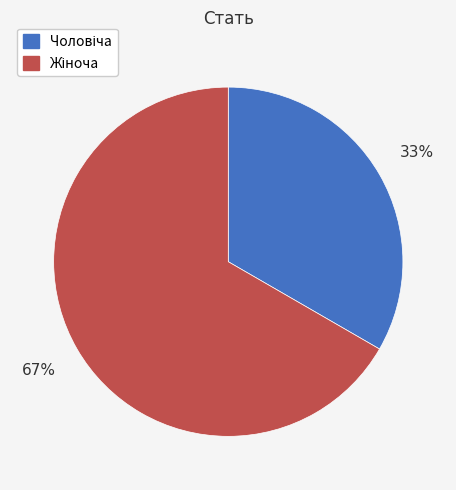

Does any single category account for the majority?

Yes